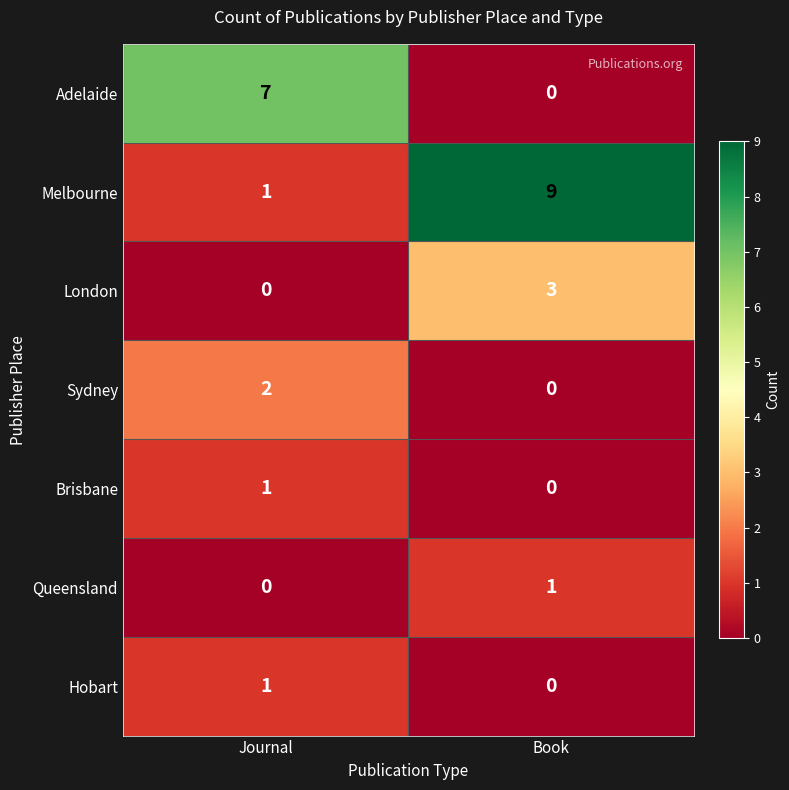

Between Journal and Book, which series saw the biggest shift?

Melbourne